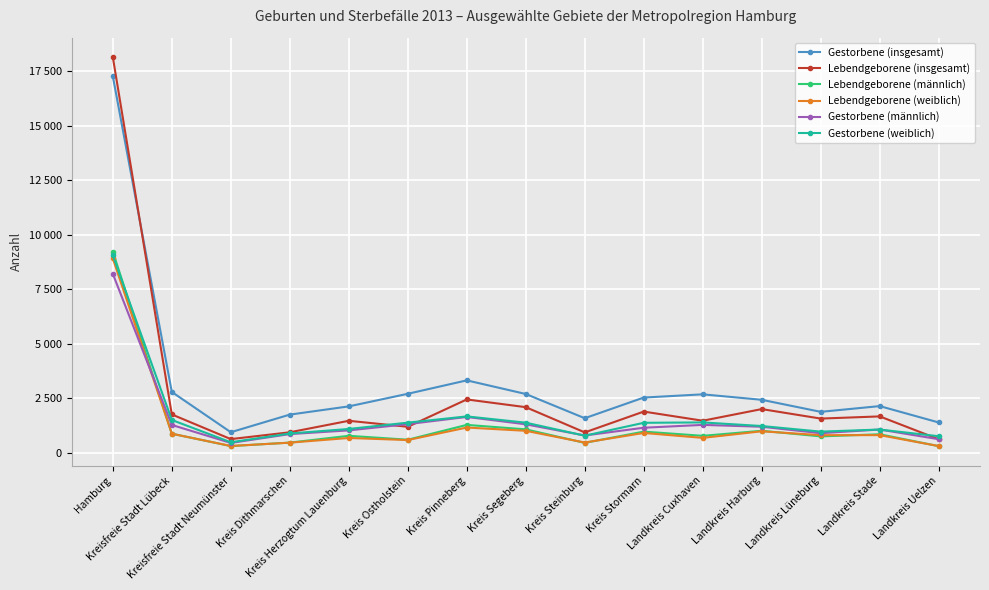

What are all the series names shown in the legend?

Gestorbene (insgesamt), Lebendgeborene (insgesamt), Lebendgeborene (männlich), Lebendgeborene (weiblich), Gestorbene (männlich), Gestorbene (weiblich)